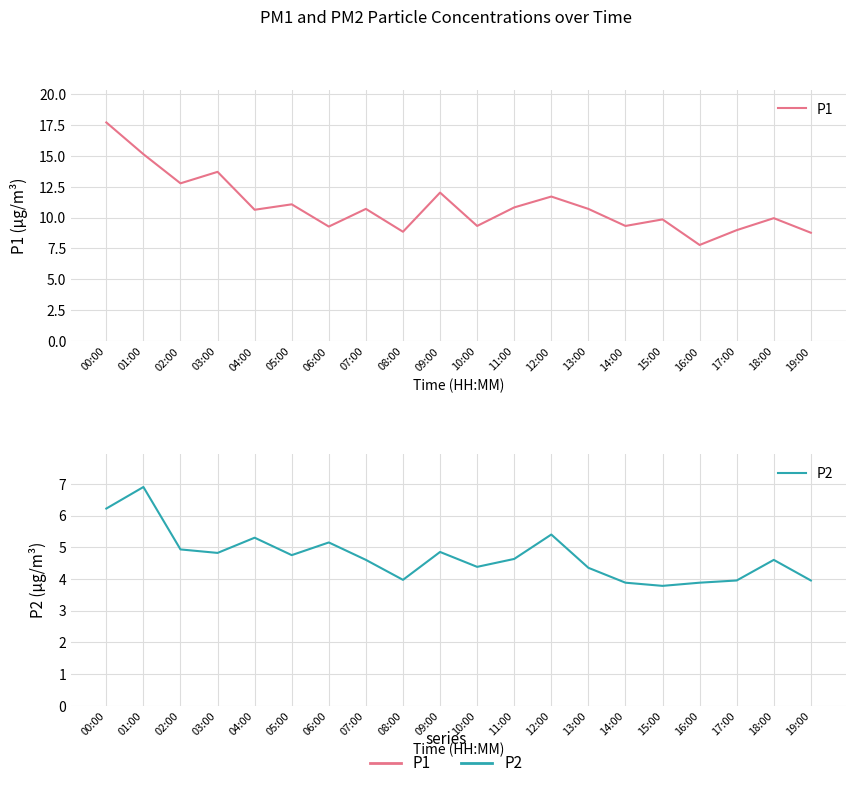

True or false: P2 and P1 cross at least once.

False